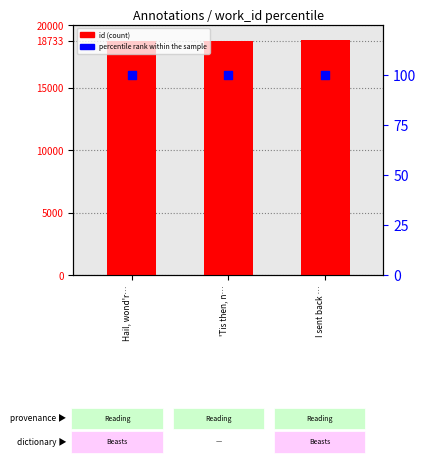

Which series contains the highest Y value?

id (count proxy)